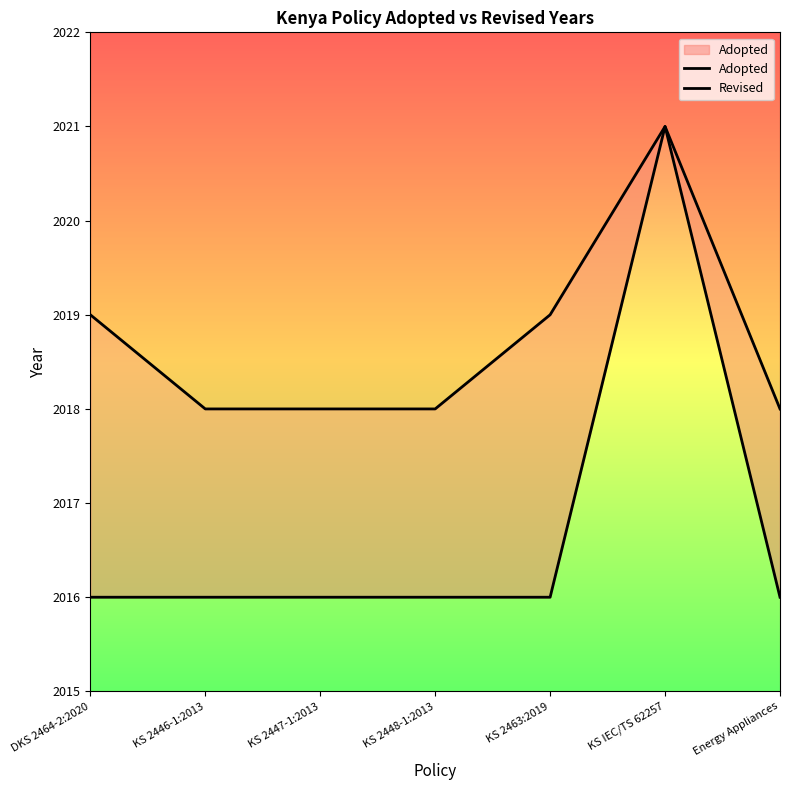

What is the smallest value displayed?

2016